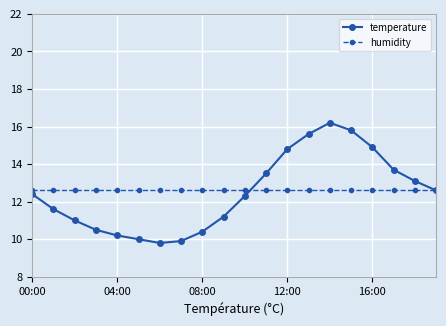

Rank the series by their maximum value, from lowest to highest.

humidity, temperature